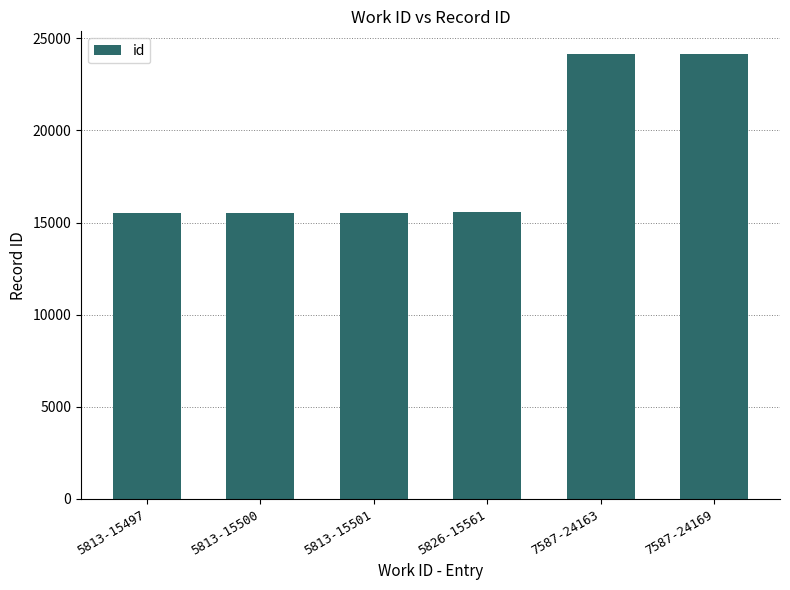

What is the minimum value shown in the chart?

15497